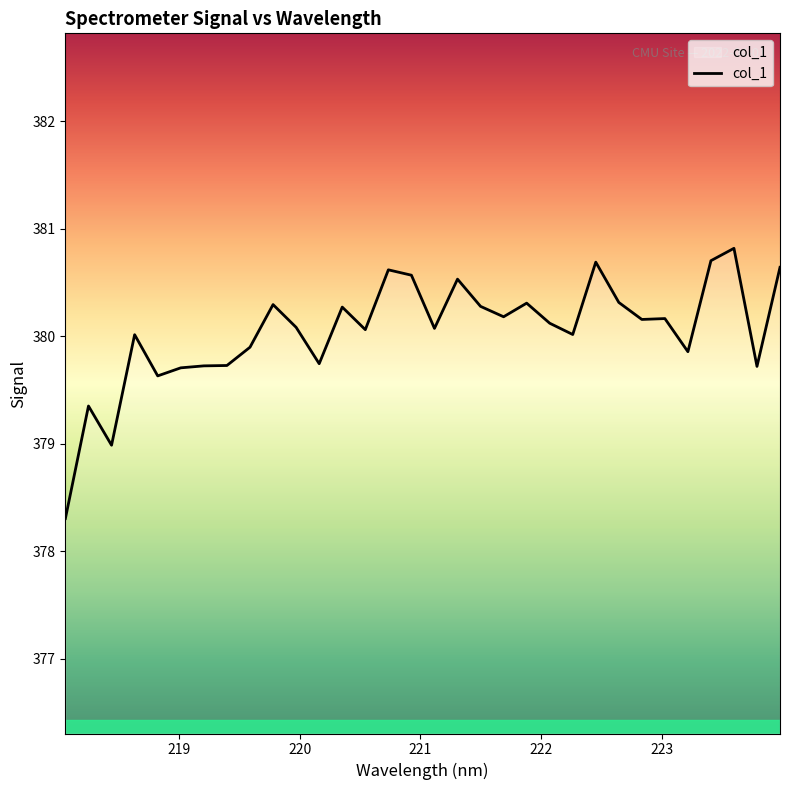

What is the difference between the maximum and minimum values?

2.5